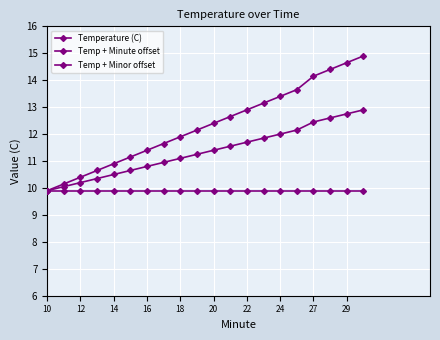

How many categories are shown in the chart?

20